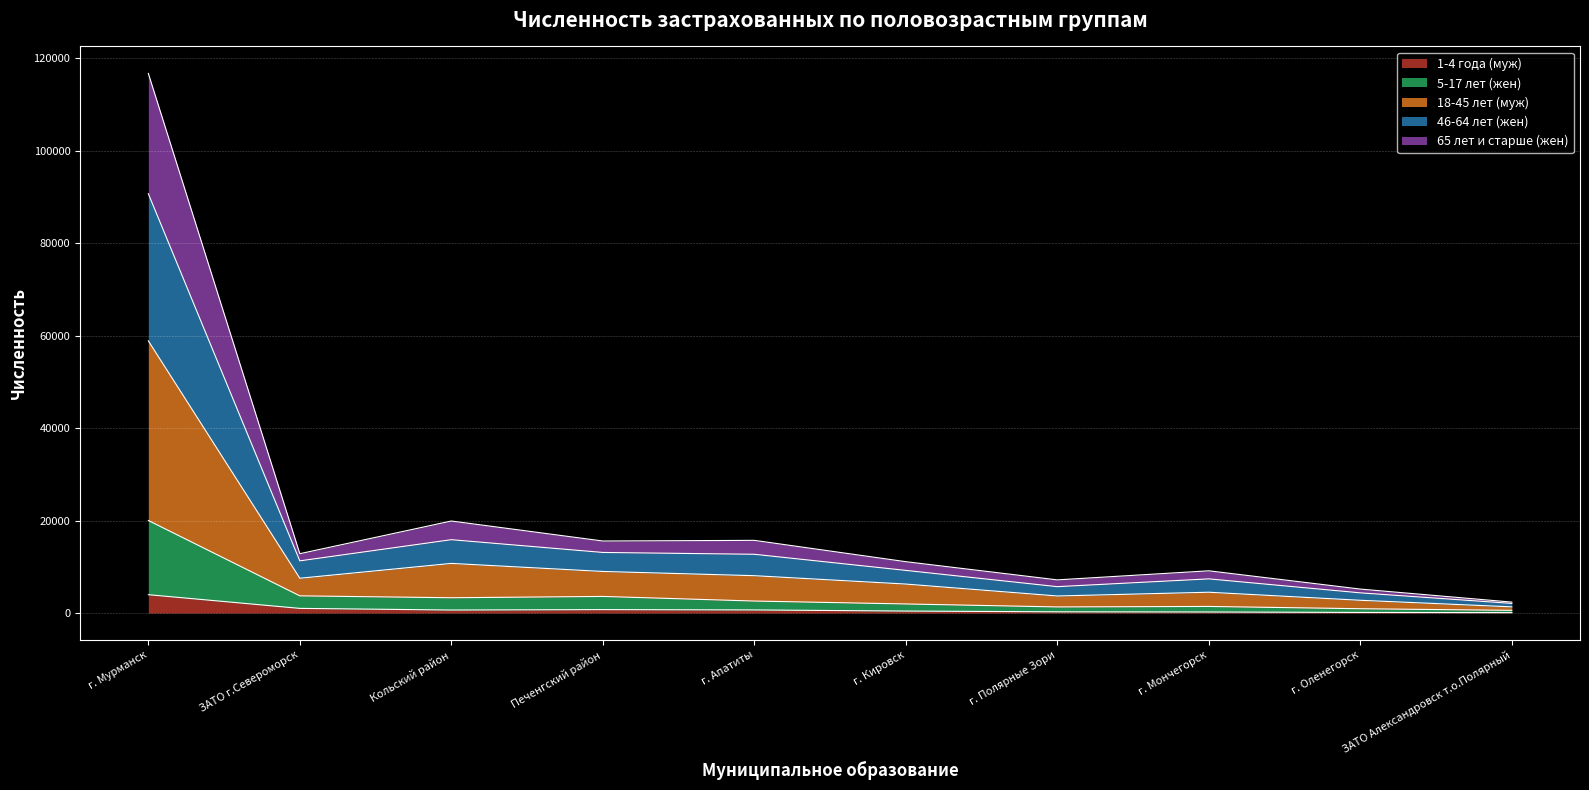

How many series are shown in this chart?

5